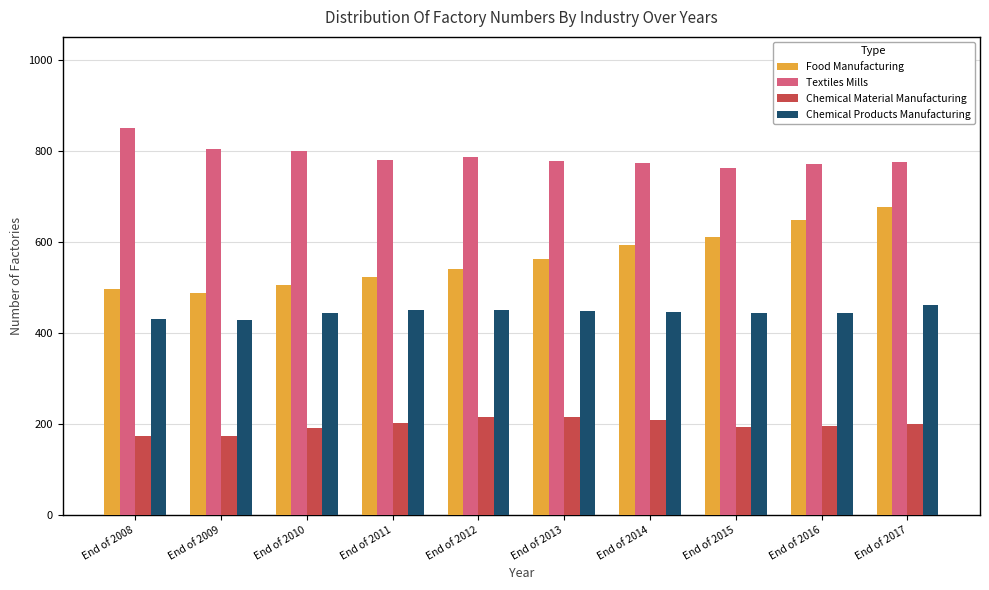

What is the greatest value displayed?

849